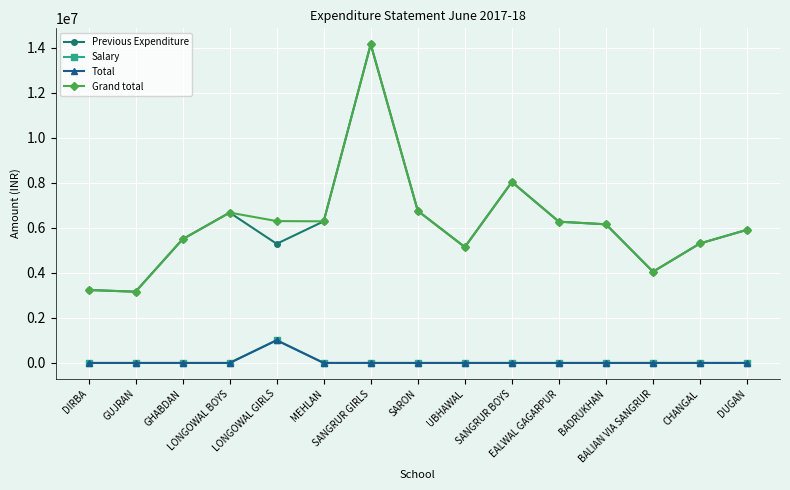

Reading left to right, transcribe all the data shown in this chart.

Previous Expenditure: 3240629	3164322	5496381	6678503	5292534	6290828	14156109	6755657	5148009	8039197	6275361	6158226	4052833	5310015	5914956
Salary: 0	0	0	0	1009827	0	0	0	0	0	0	0	0	0	0
Total: 0	0	0	0	1009827	0	0	0	0	0	0	0	0	0	0
Grand total: 3240629	3164322	5496381	6678503	6302361	6290828	14156109	6755657	5148009	8039197	6275361	6158226	4052833	5310015	5914956